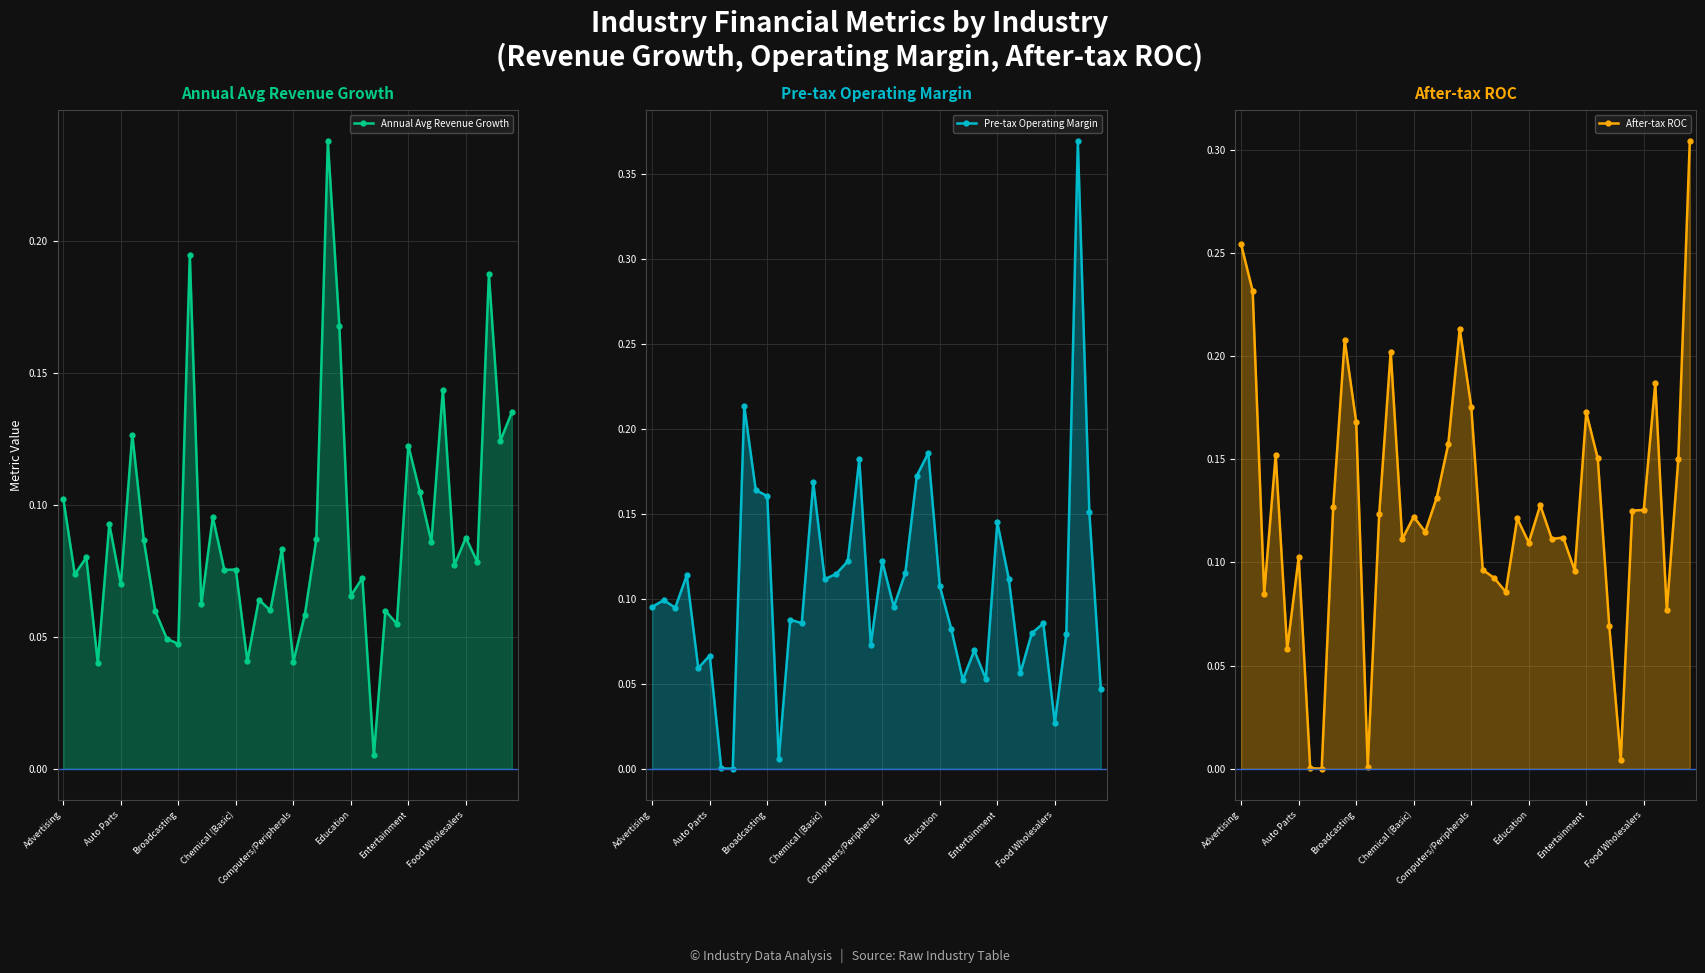

How many intersections are there between After-tax ROC and Annual Avg Revenue Growth?

12